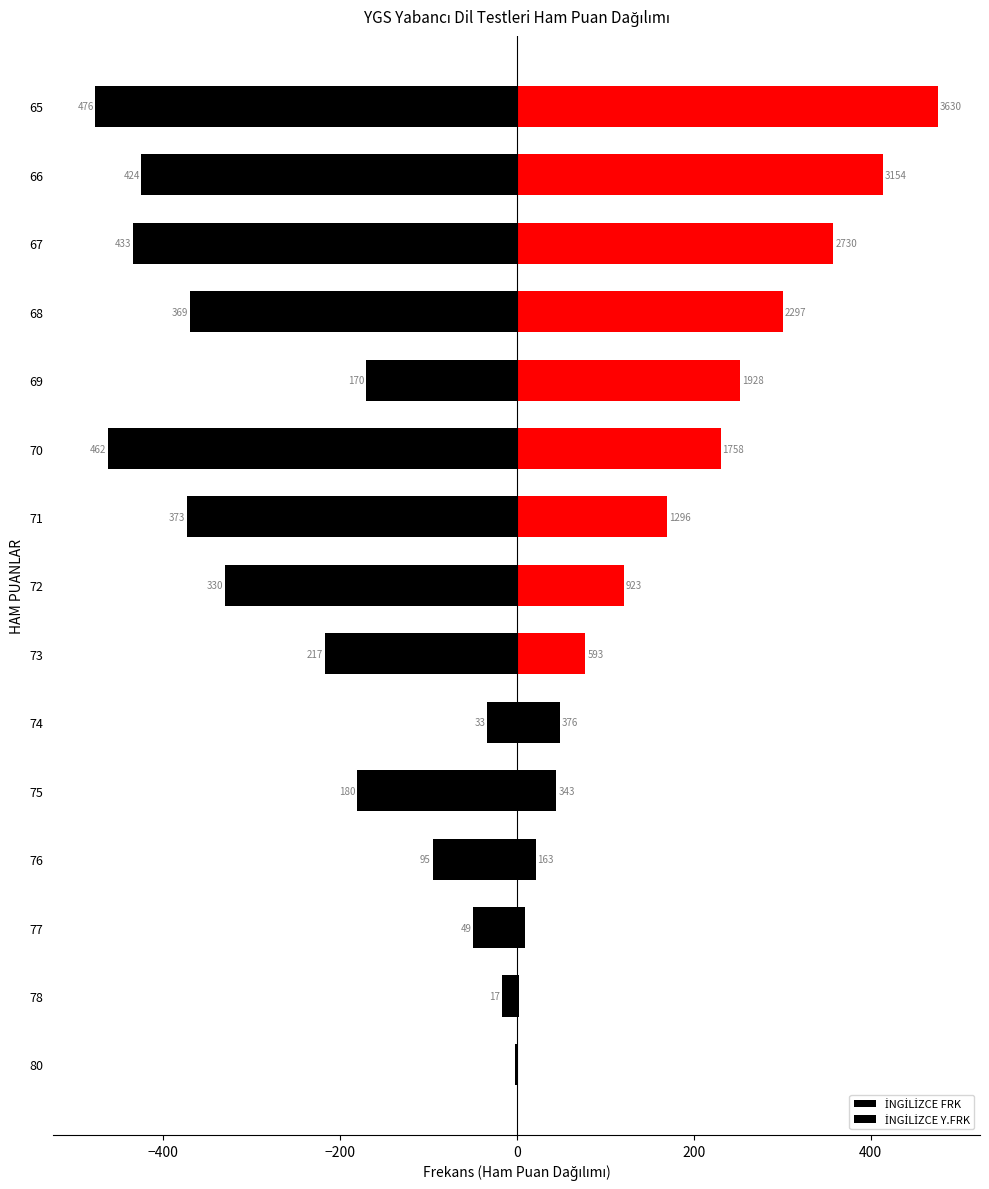

Are the bars horizontal?

Yes